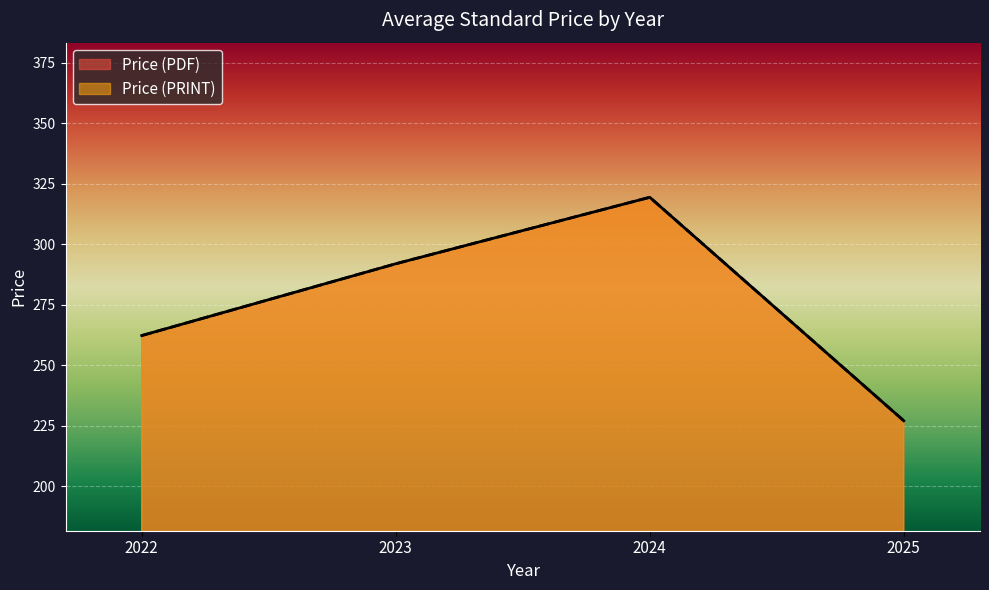

What is the difference between the maximum and second lowest values in the Price (PDF) series?

337.5